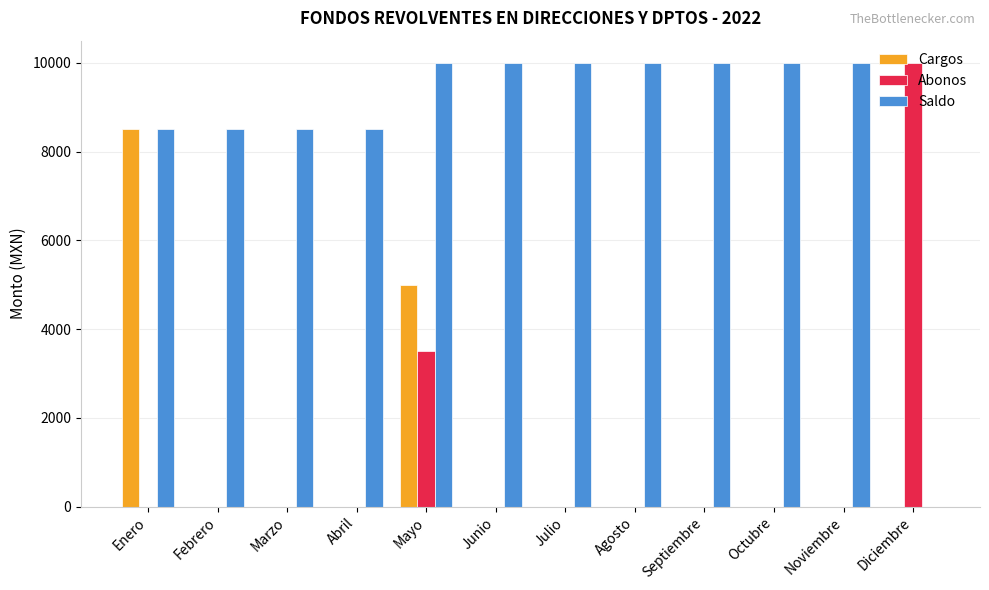

At which label is Abonos closest to 5000?

Mayo